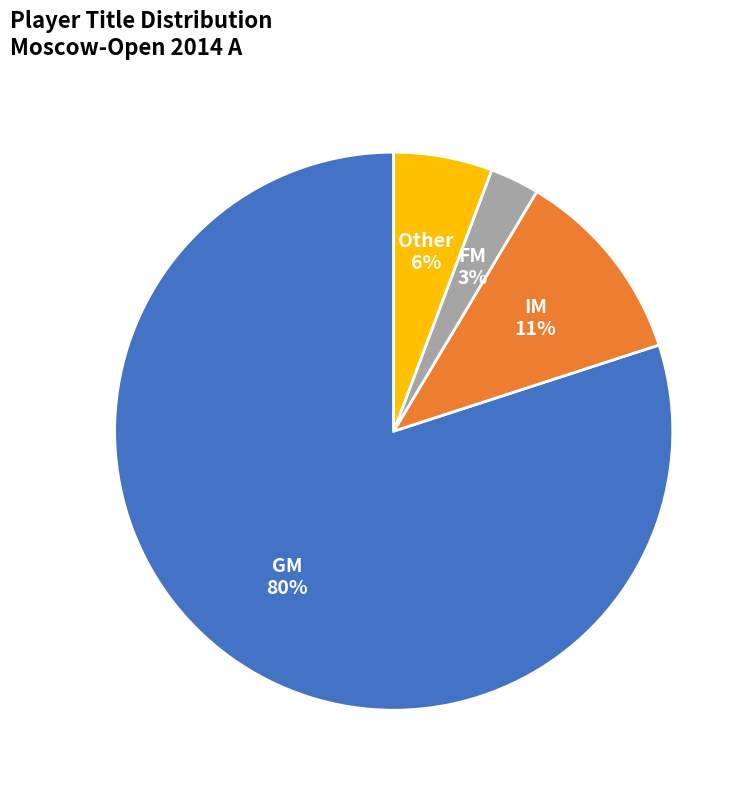

What is the smallest slice in the pie chart?

FM